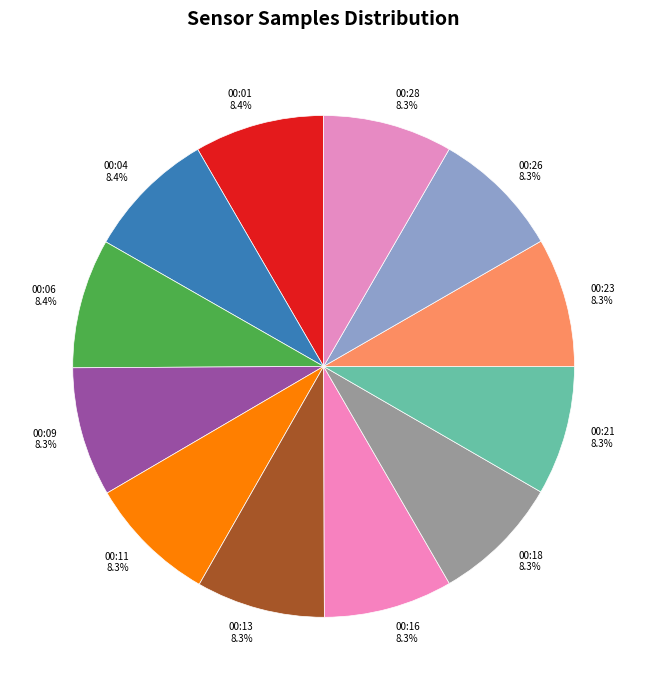

What percentage is the 00:23 slice, to the nearest percent?

8%